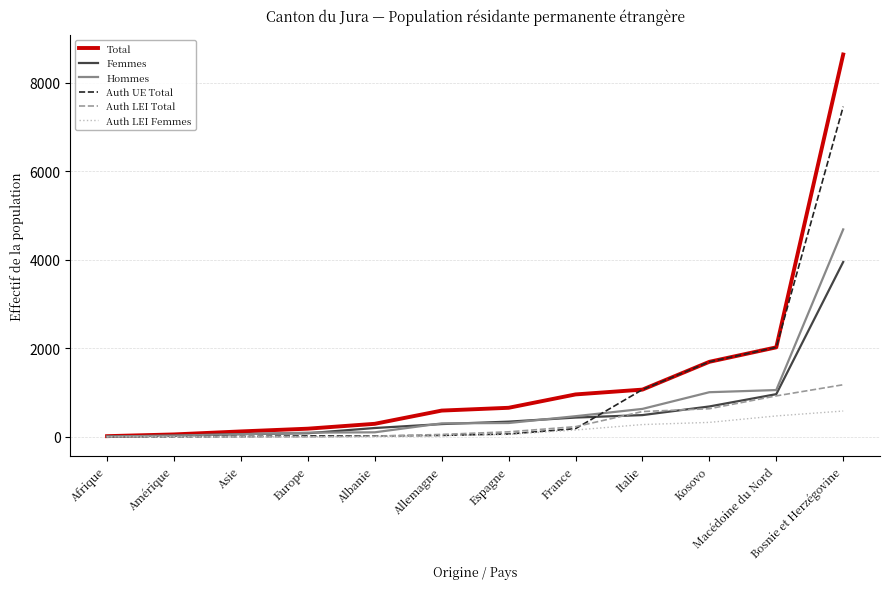

Is the value of Auth LEI Total at Albanie greater than the value of Femmes at France?

No